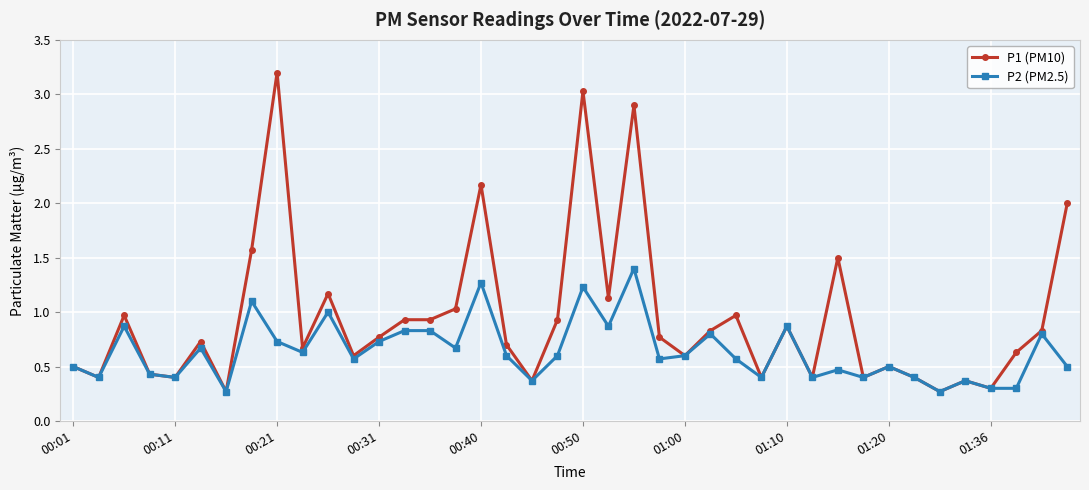

What is the maximum value shown in the chart?

3.2